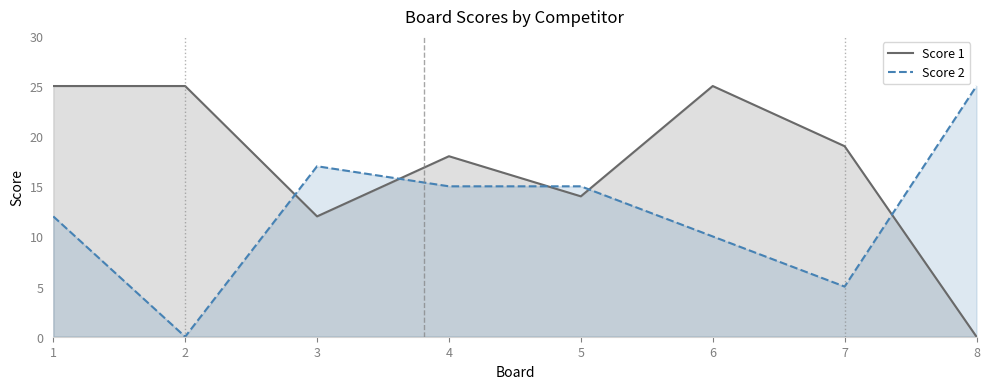

Reading right to left, transcribe all the data shown in this chart.

Score 1: 8=0	7=19	6=25	5=14	4=18	3=12	2=25	1=25
Score 2: 8=25	7=5	6=10	5=15	4=15	3=17	2=0	1=12